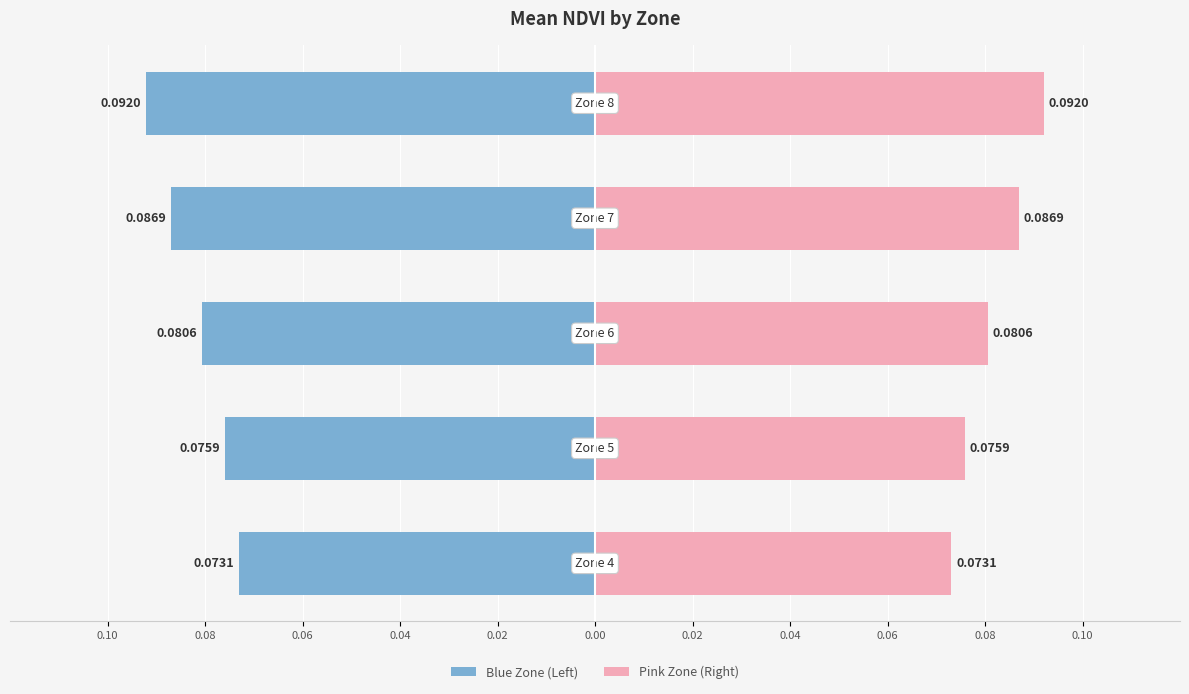

Is the value of Left Zone (Blue) at 0.04 greater than the value of Right Zone (Pink) at 0.02?

No